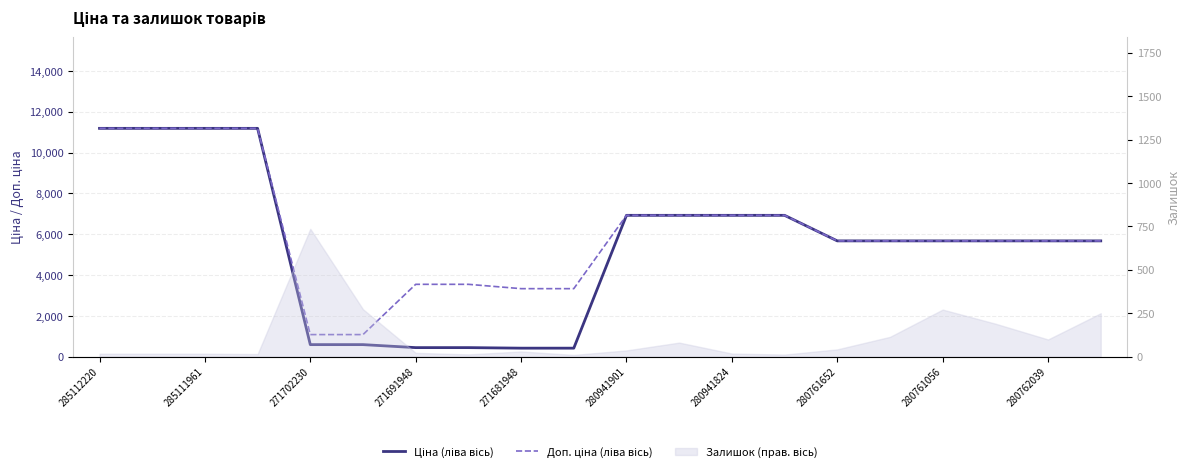

At which category is the sum across all series the highest?

285112220